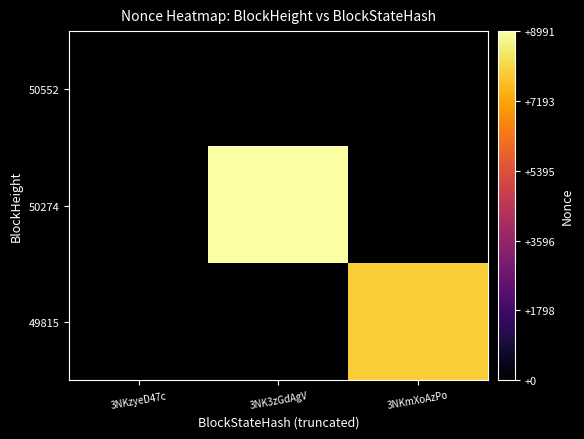

What is the maximum value shown in the chart?

8991